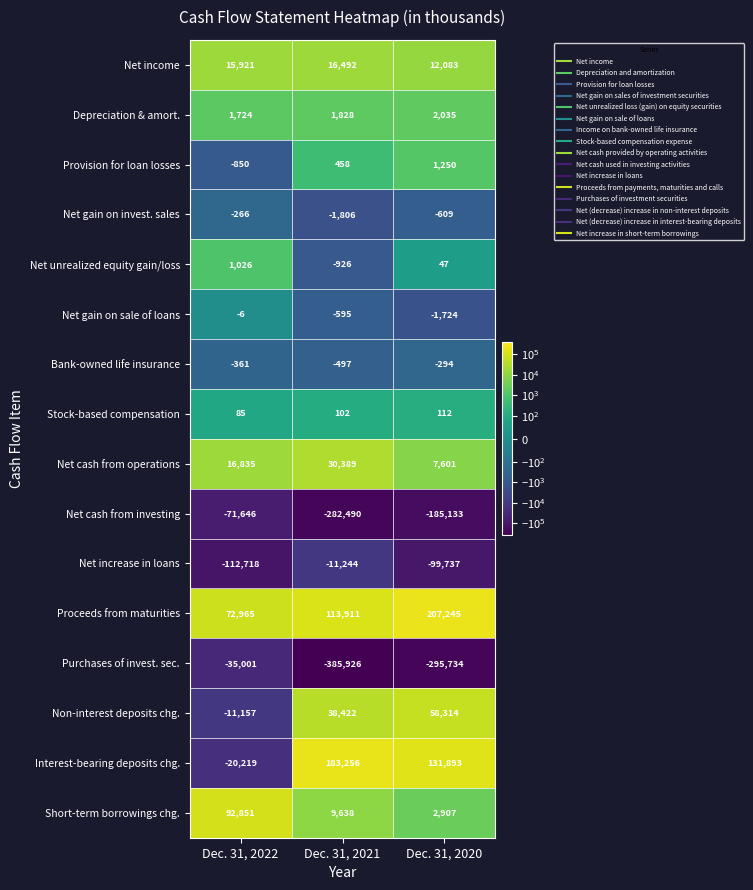

Rank the series by their maximum value, from highest to lowest.

Proceeds from maturities, Interest-bearing deposits chg., Short-term borrowings chg., Non-interest deposits chg., Net cash from operations, Net income, Depreciation & amort., Provision for loan losses, Net unrealized equity gain/loss, Stock-based compensation, Net gain on sale of loans, Net gain on invest. sales, Bank-owned life insurance, Net increase in loans, Purchases of invest. sec., Net cash from investing